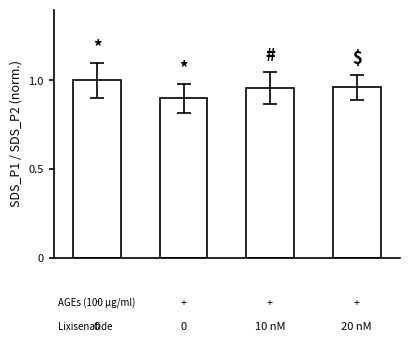

What is the smallest value displayed?

0.9